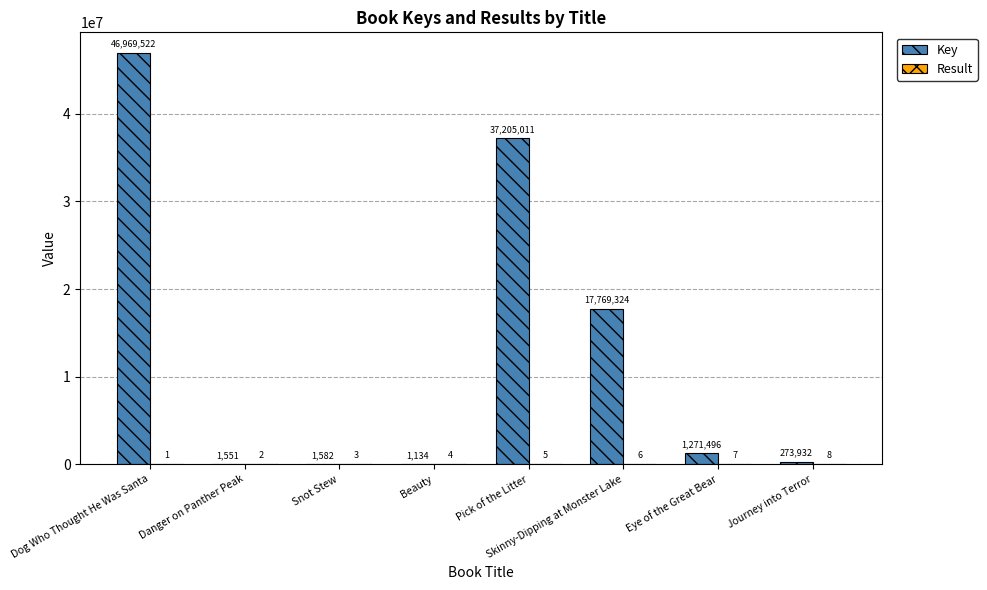

What is the sum of the Key values at Danger on Panther Peak and Beauty?

2685